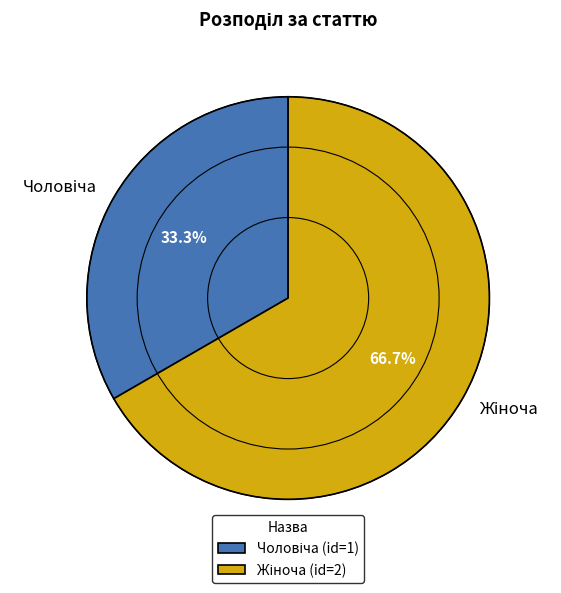

Is there a majority slice in this chart?

Yes